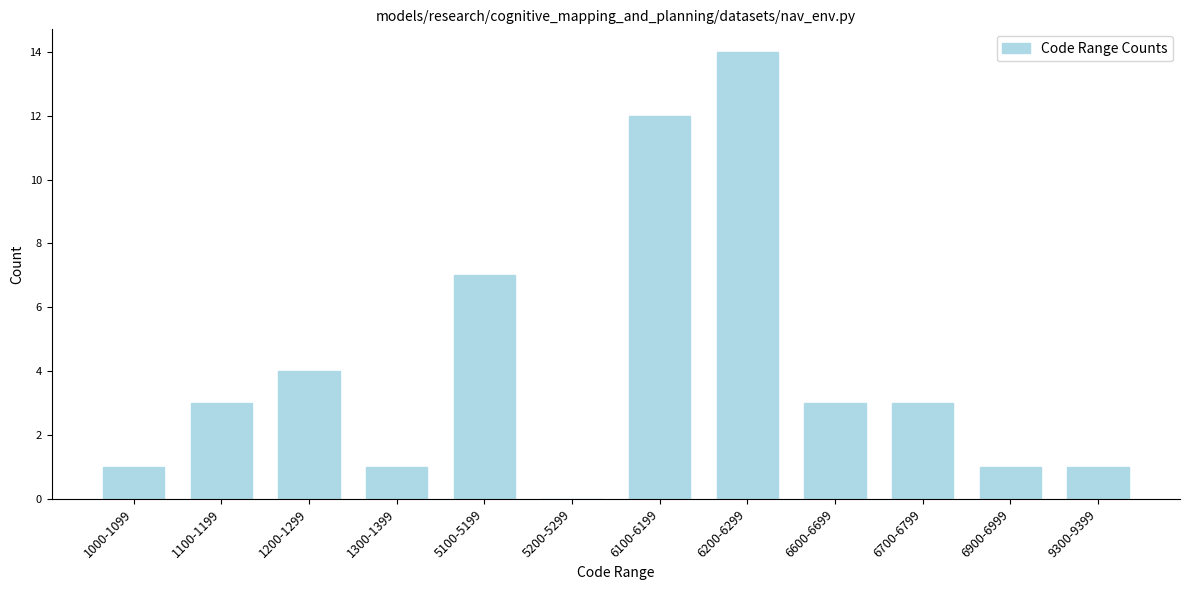

Reading left to right, what are all the values shown in this chart?

1000-1099=1	1100-1199=3	1200-1299=4	1300-1399=1	5100-5199=7	5200-5299=0	6100-6199=12	6200-6299=14	6600-6699=3	6700-6799=3	6900-6999=1	9300-9399=1